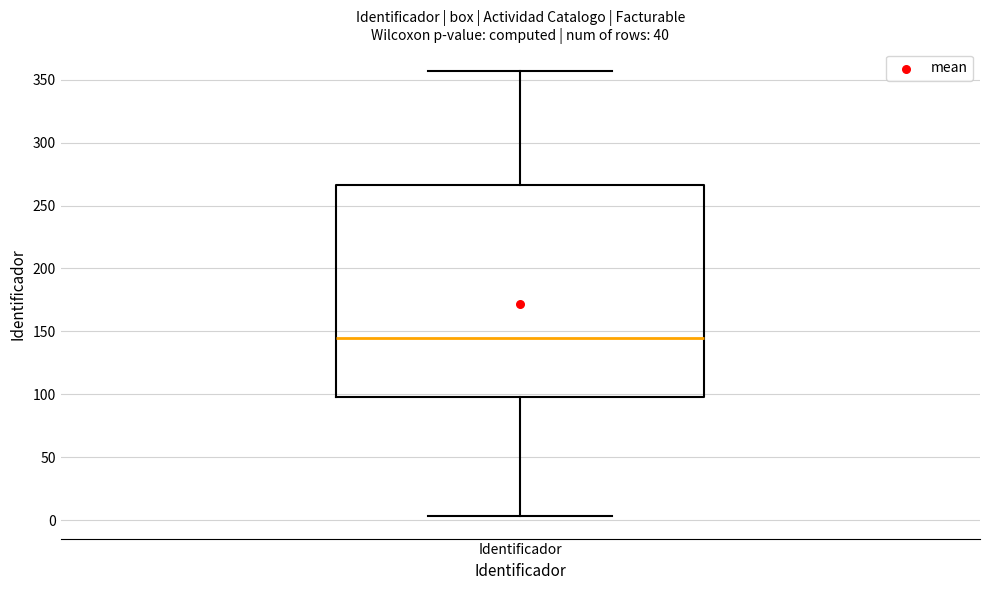

Read this box plot against the y-axis: the position of the median line, the range covered by the box, and the ends of both whiskers. The values are not printed on the chart, so give them approximately, as read against the axis.

median 145, box 100 to 265, whiskers 5 to 355